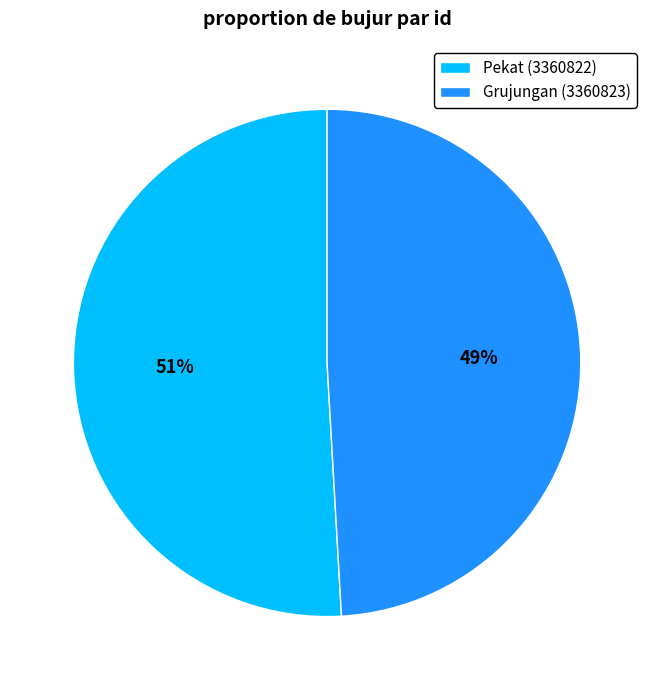

The Grujungan (3360823) slice represents 49% of the pie. True or false?

True